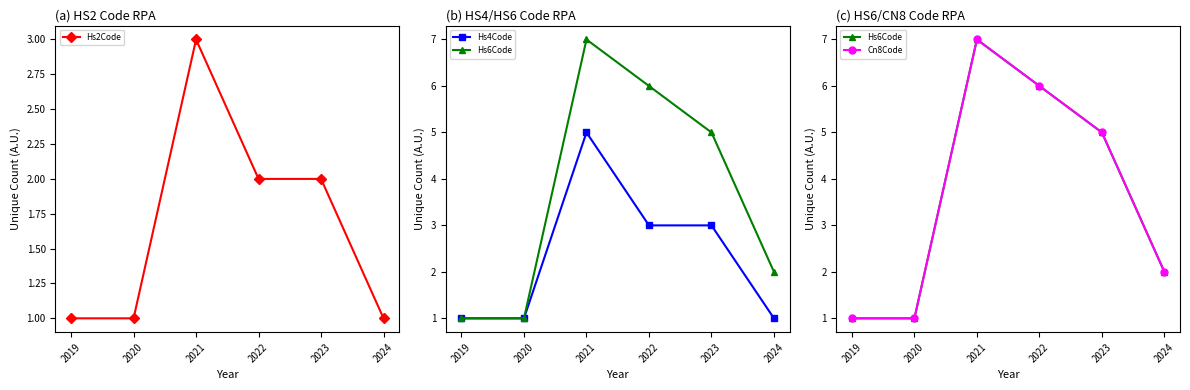

True or false: Hs4Code and Hs6Code intersect in this chart.

False